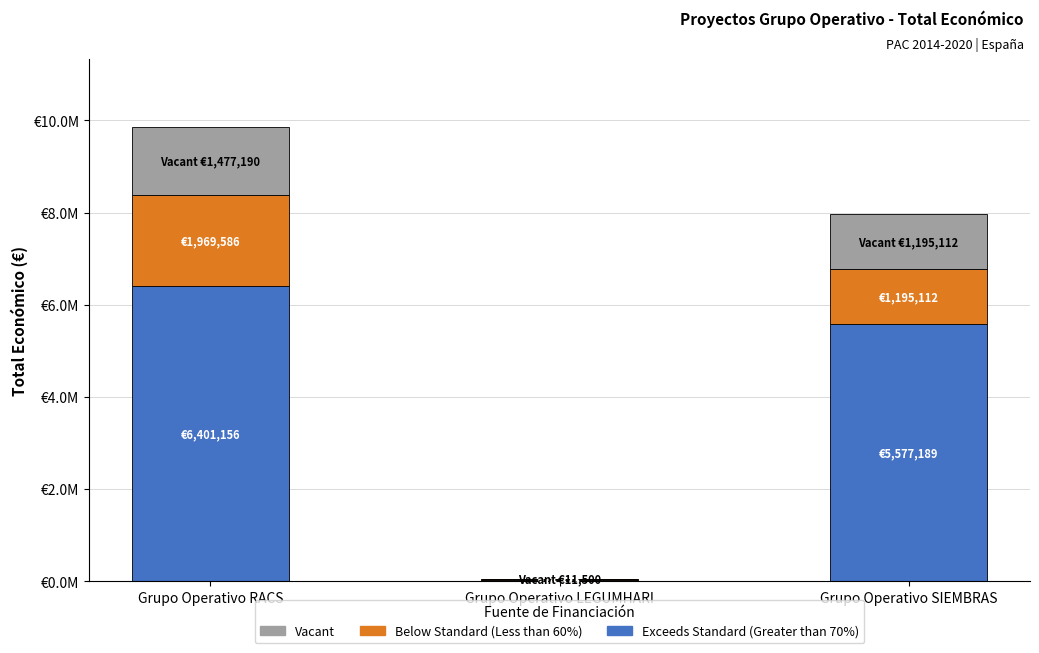

Which series has the largest total across all categories?

Exceeds Standard (Greater than 70%)